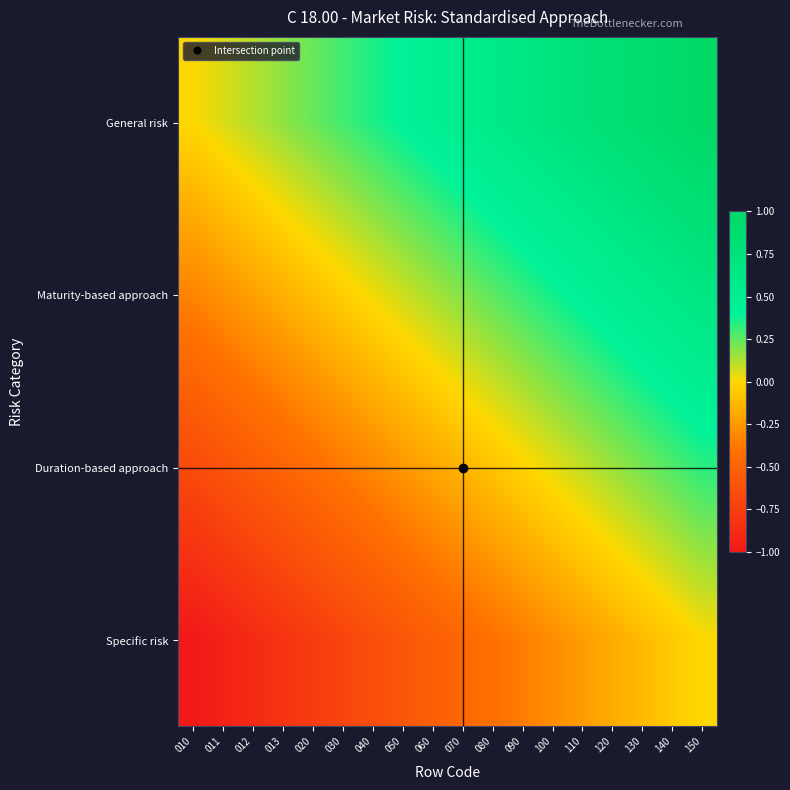

Which has a higher value, 070 or 012?

070